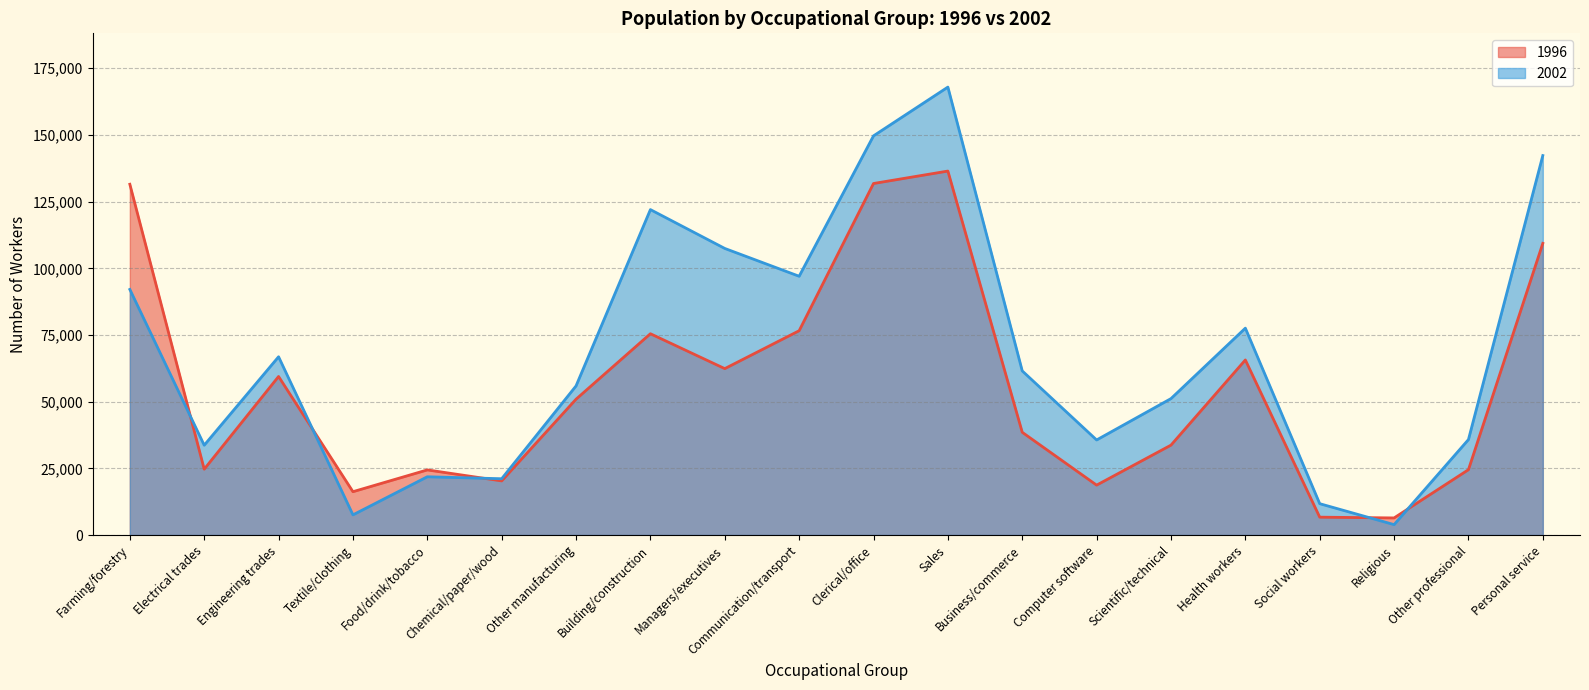

Which category has the highest value in the 2002 series?

Sales